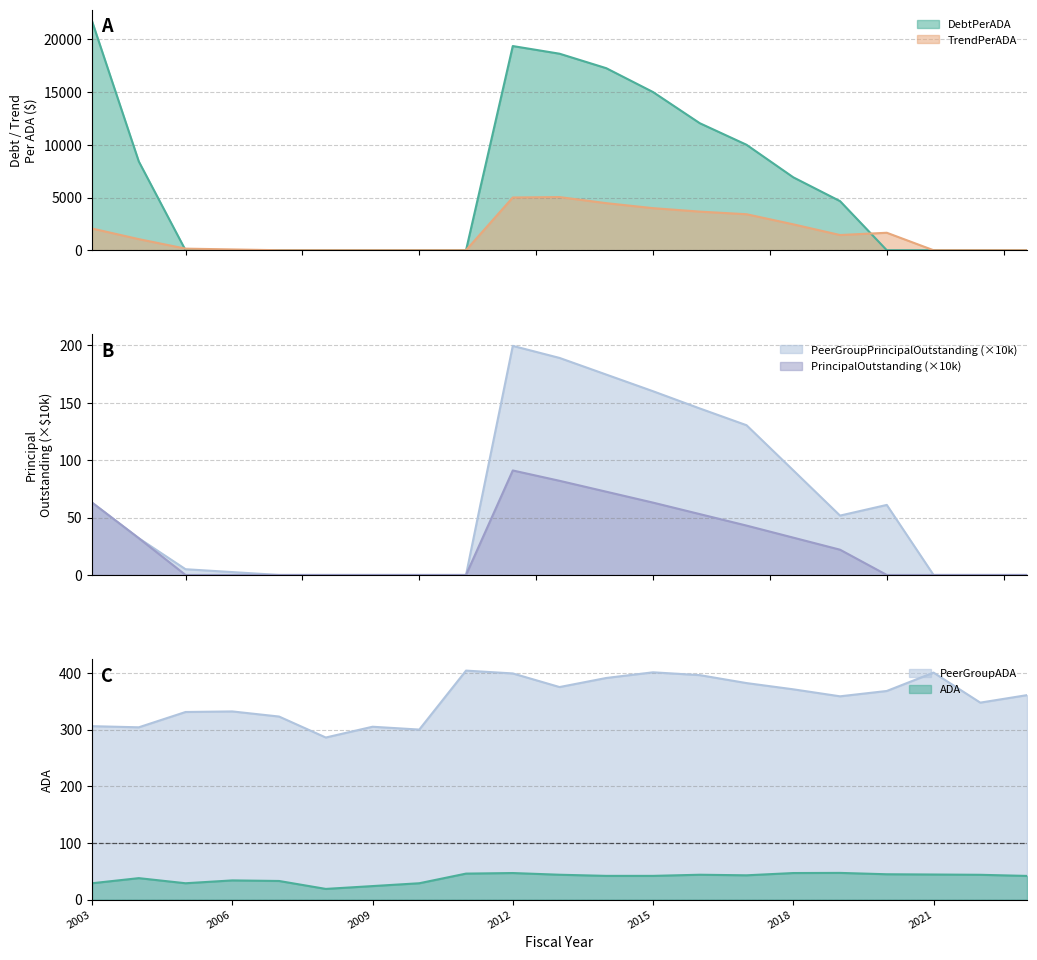

True or false: TrendPerADA has a value of 3328.9 at 2003.

False